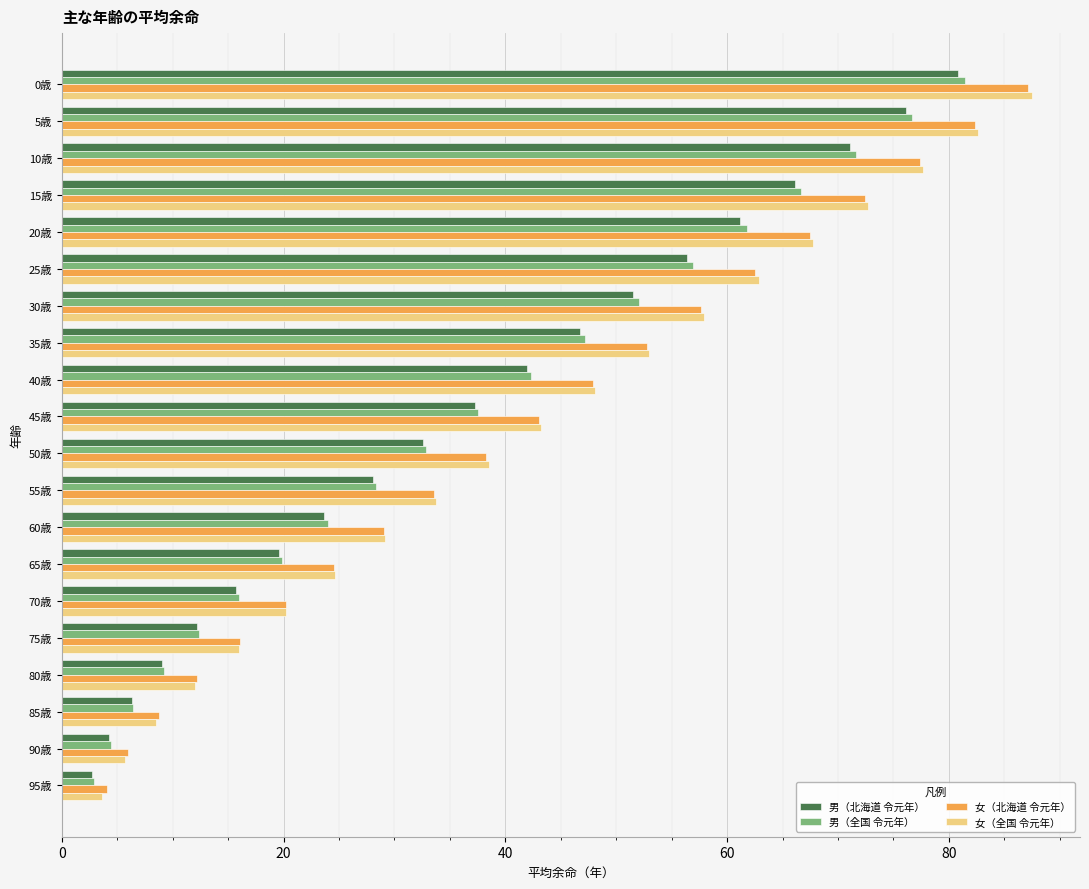

Where is 男（北海道 令元年） nearest to the value 41?

40歳